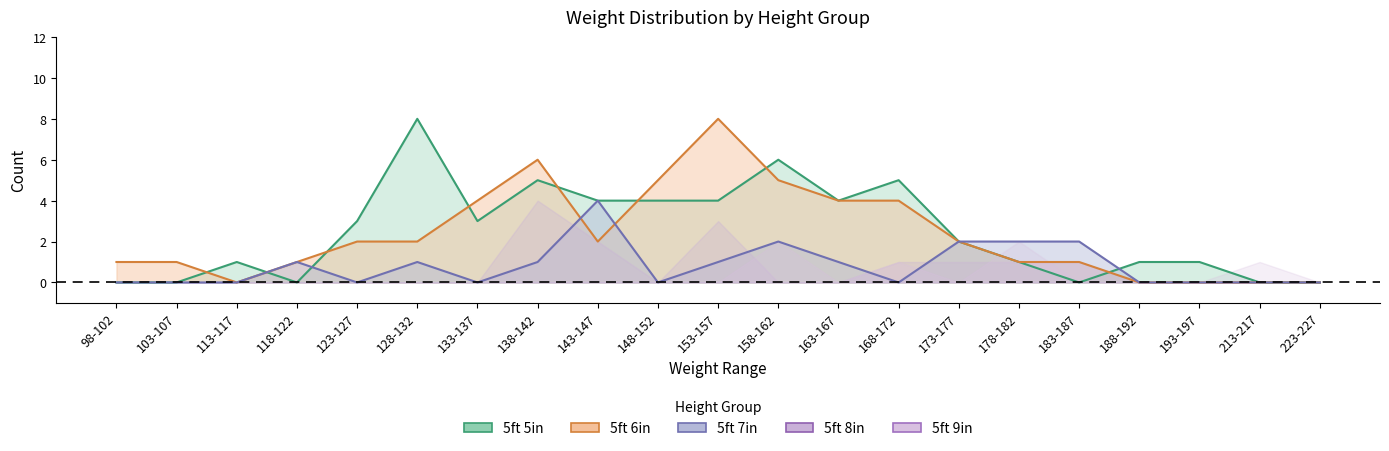

Which series has the largest total across all categories?

5ft 5in Count